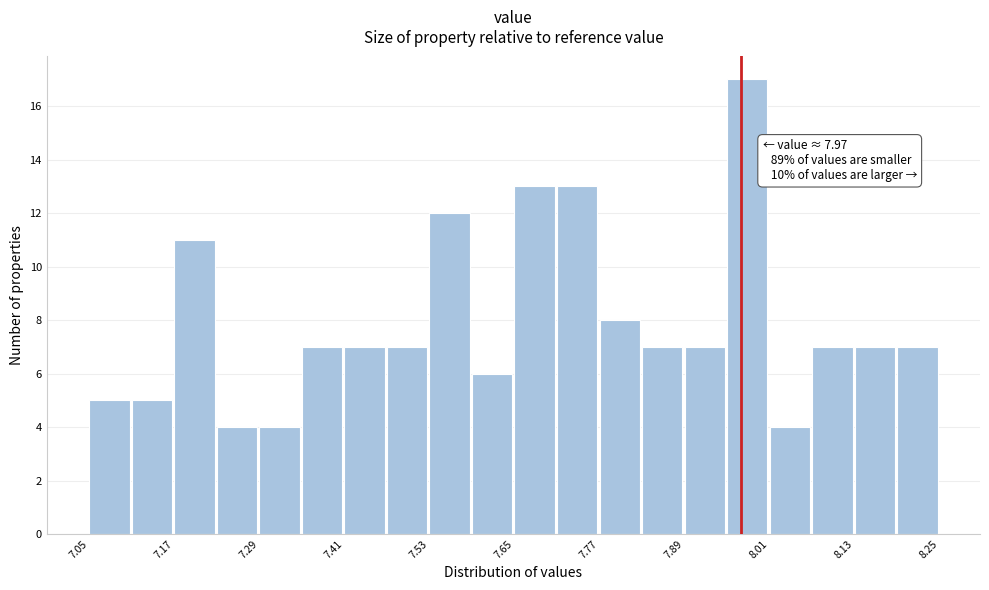

Around what value on the x-axis is the tallest bar? Give the approximate position of its centre, as read against the axis.

7.98